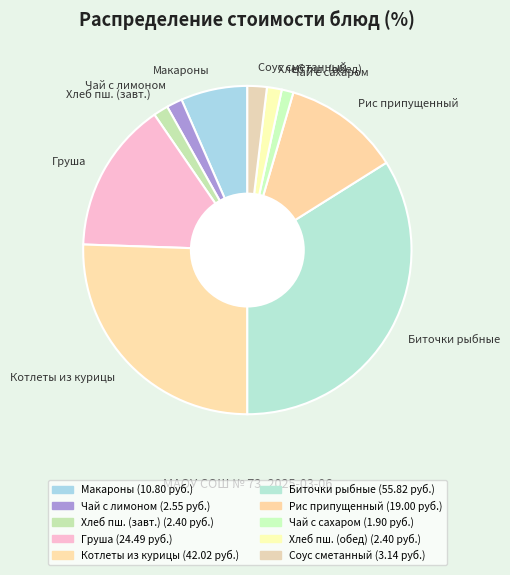

Do Чай с сахаром and Биточки рыбные together represent more than half of the pie?

No